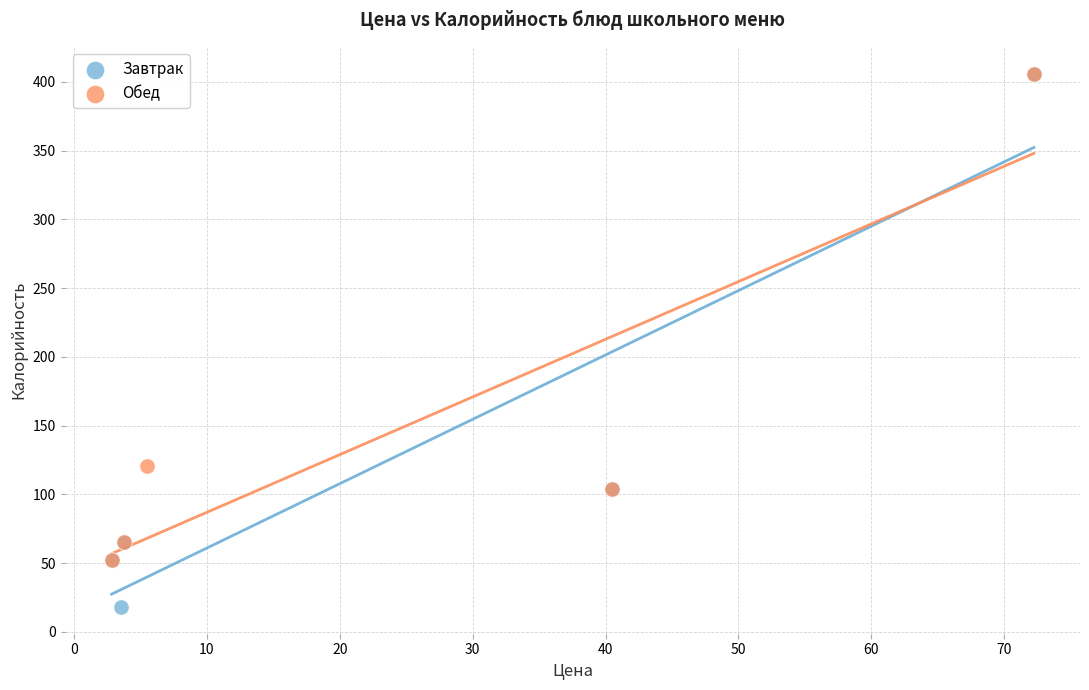

Which series has the widest spread of Y values?

Завтрак